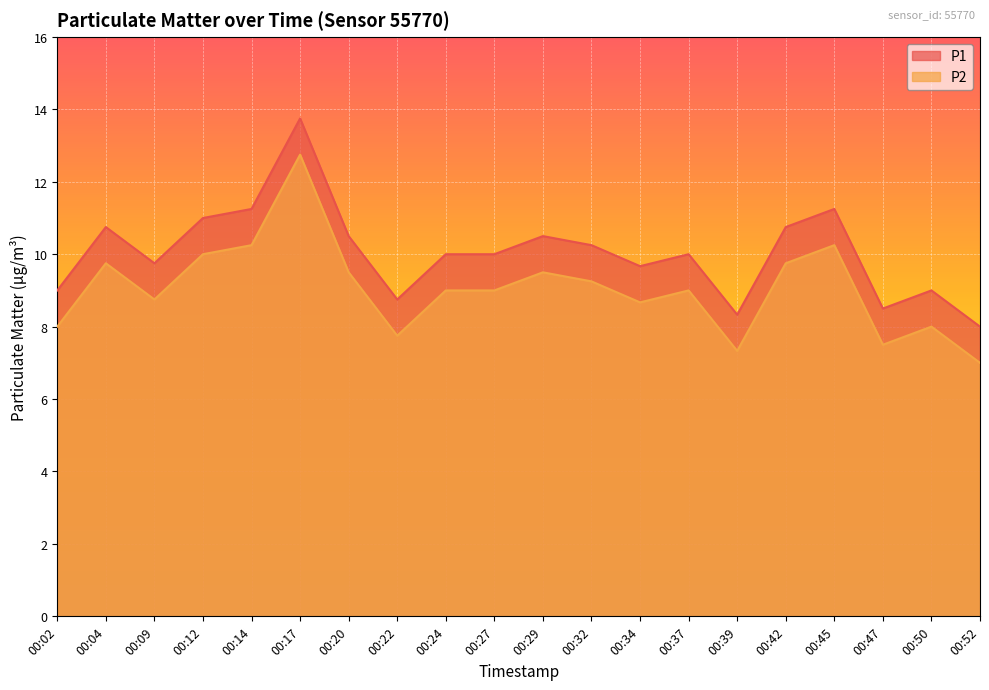

True or false: P1 and P2 intersect in this chart.

False